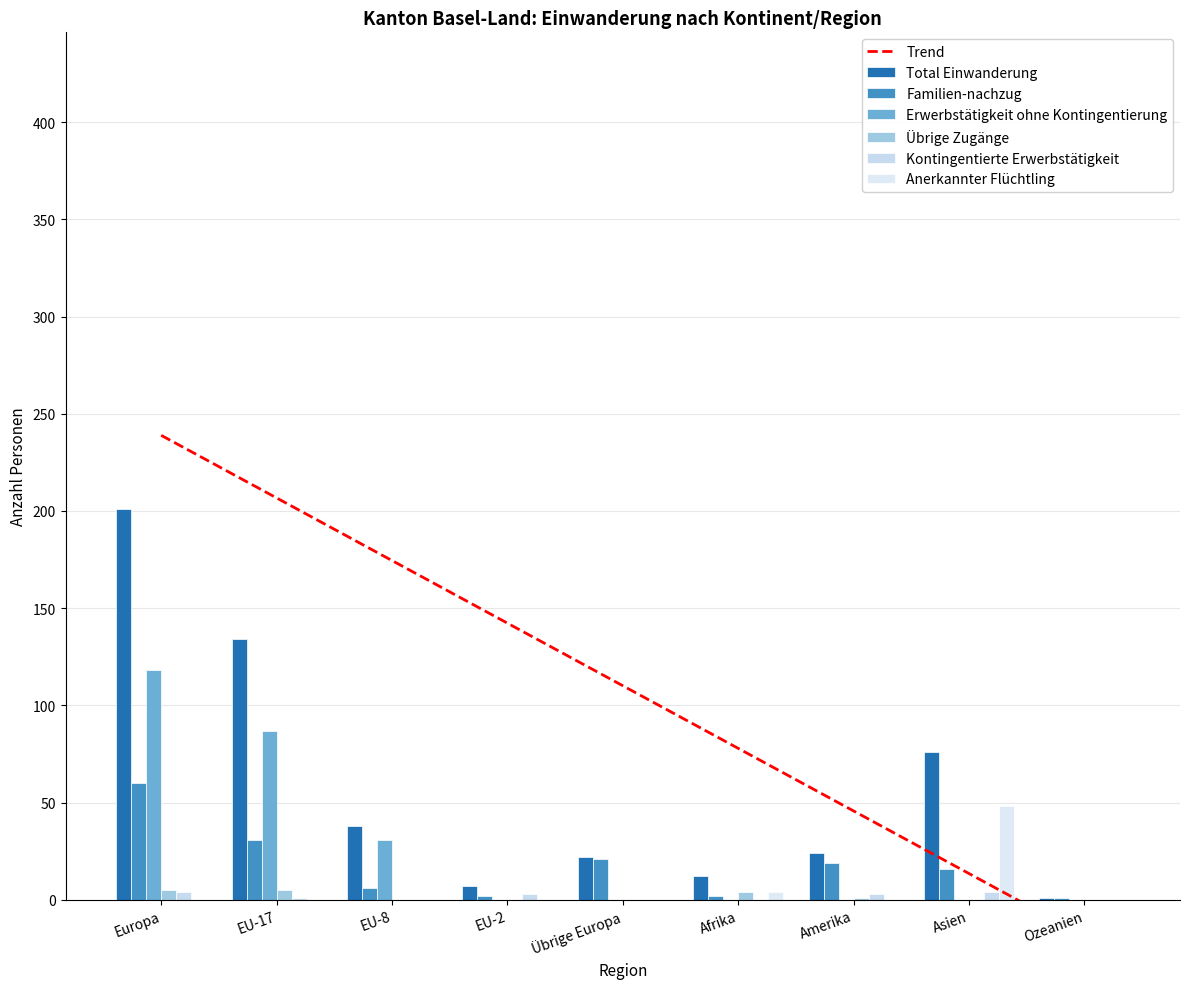

How many values in Kontingentierte Erwerbstätigkeit are above zero?

5